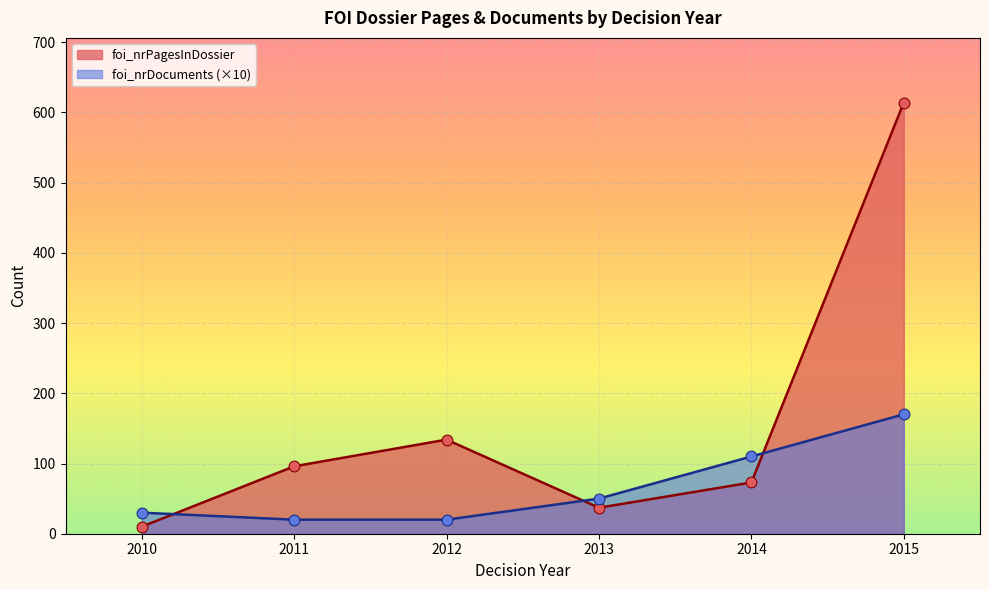

At which category is the sum across all series the highest?

2015